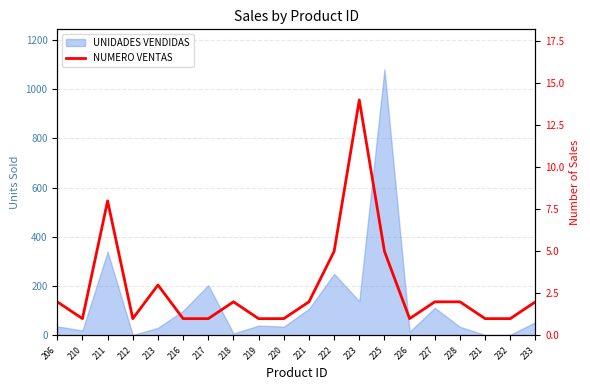

Reading left to right, transcribe all the data shown in this chart.

2	1	8	1	3	1	1	2	1	1	2	5	14	5	1	2	2	1	1	2